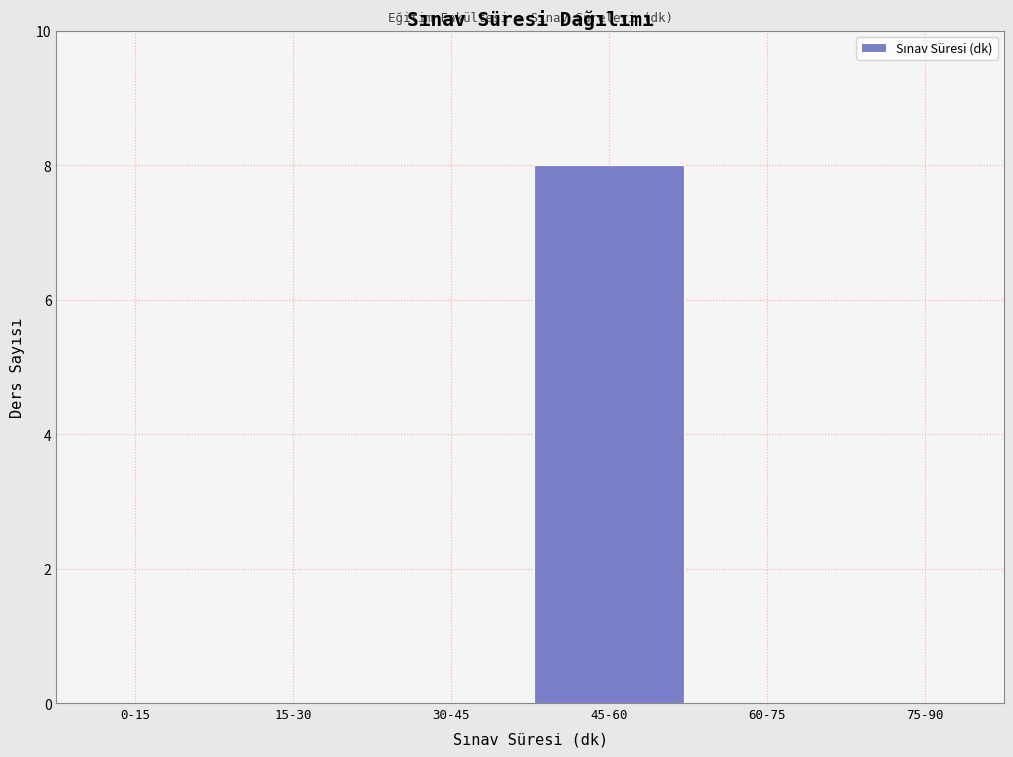

Reading left to right, list all the values displayed in this chart.

0-15=0	15-30=0	30-45=0	45-60=8	60-75=0	75-90=0